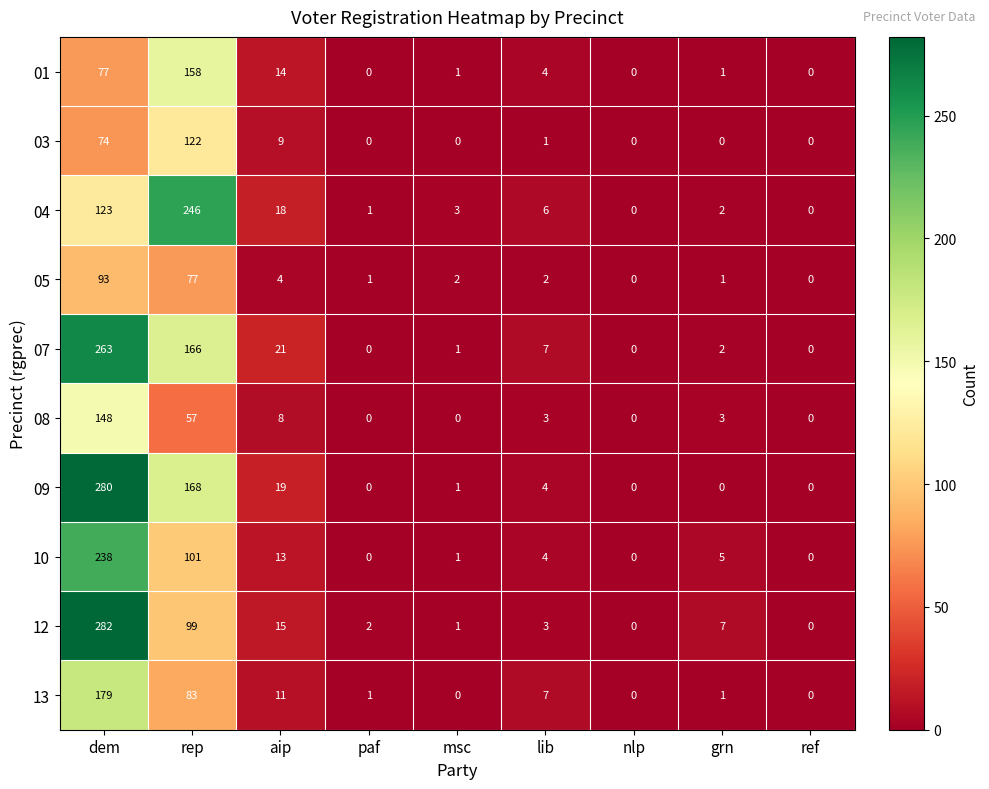

At how many categories does at least one series exceed 272?

1